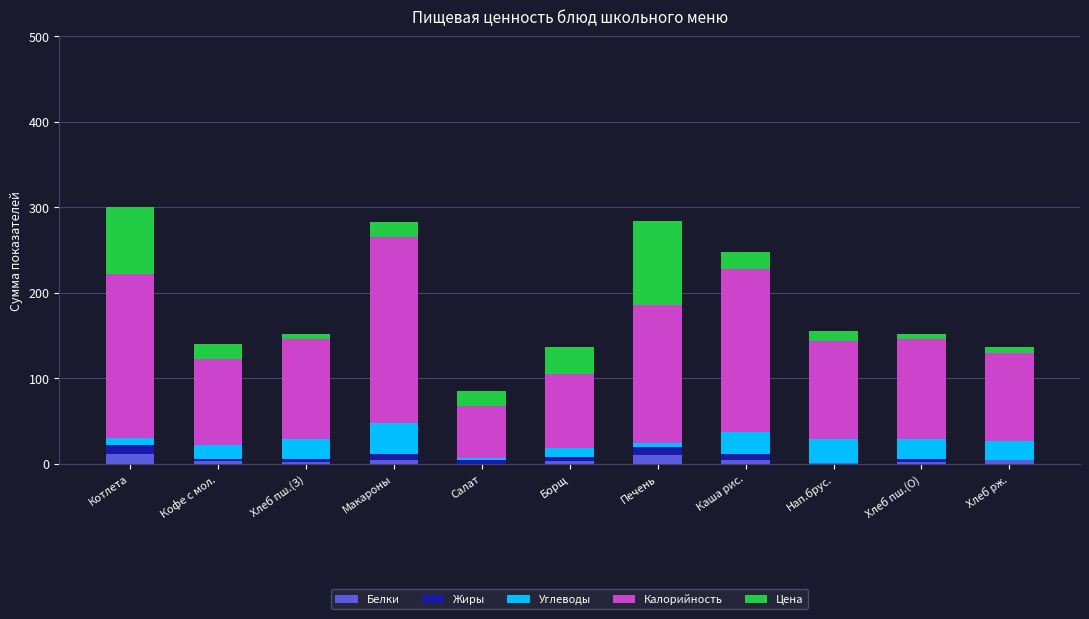

What is the maximum value for Белки?

12.0